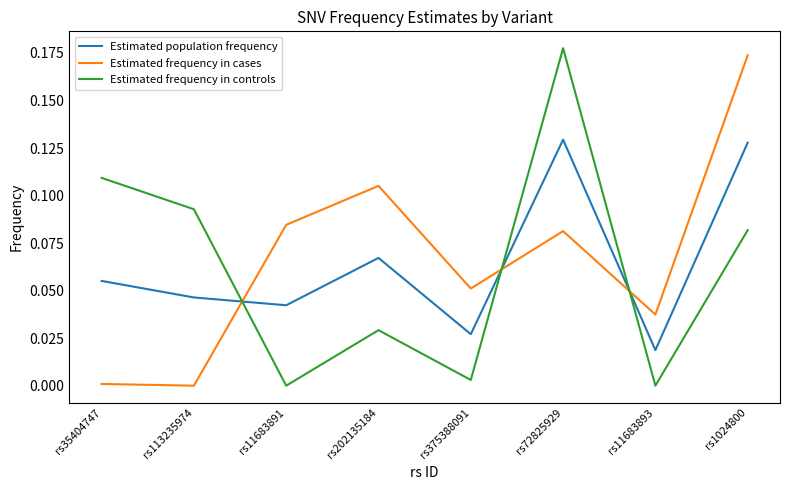

What position from the right is rs202135184?

5